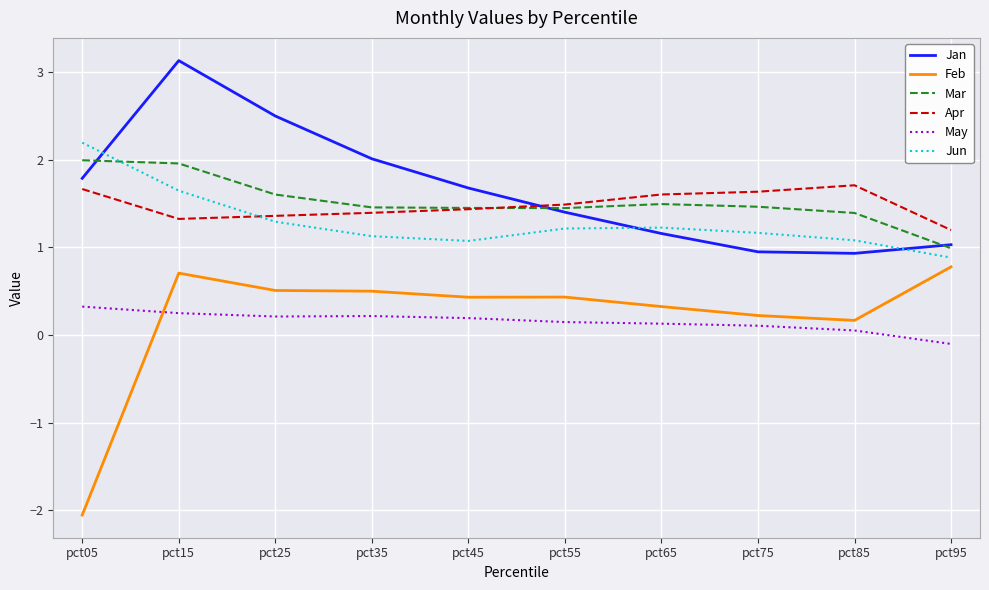

What is the spread (max minus min) of values at pct45?

1.5